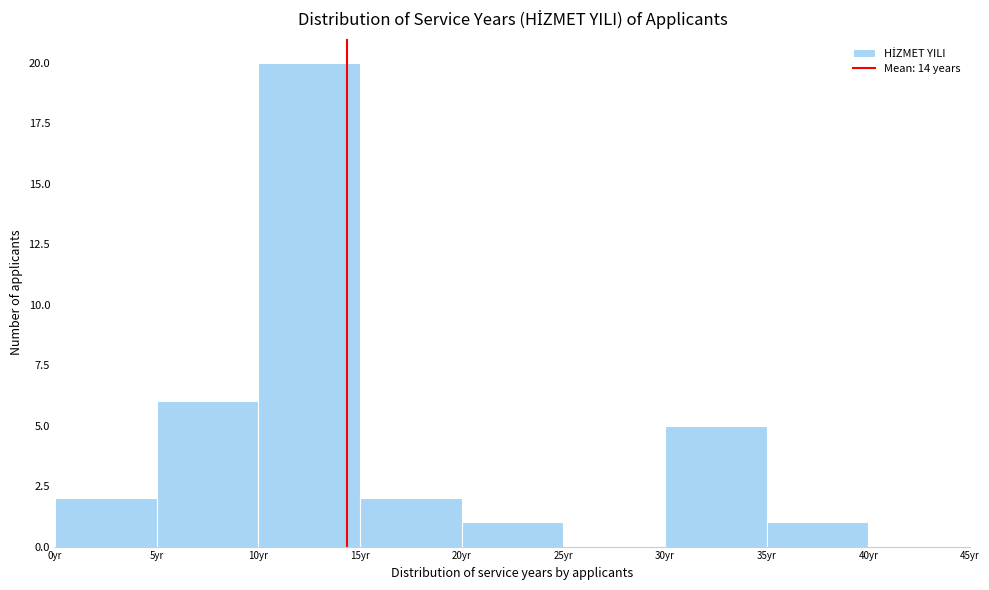

Reading left to right, transcribe this chart: for each bar, give the range it covers on the x-axis and its height. The values are not printed on the chart, so give them approximately, as read against the axis.

0 to 5: 2
5 to 10: 6
10 to 15: 20
15 to 20: 2
20 to 25: 1
25 to 30: 0
30 to 35: 5
35 to 40: 1
40 to 45: 0